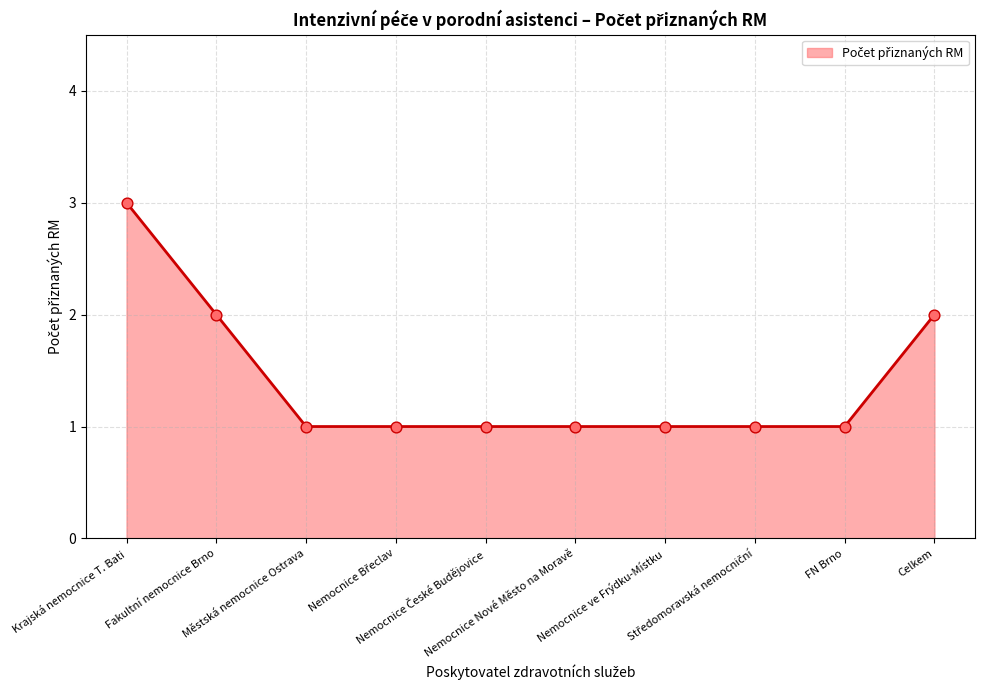

Between Fakultní nemocnice Brno and Krajská nemocnice T. Bati, which is larger?

Krajská nemocnice T. Bati